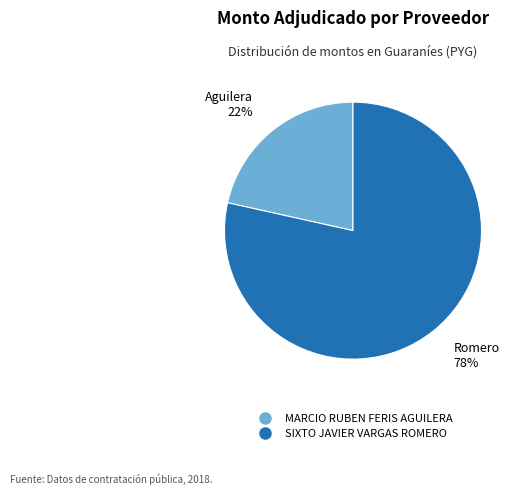

Which category has the smallest portion of the pie?

MARCIO RUBEN FERIS AGUILERA